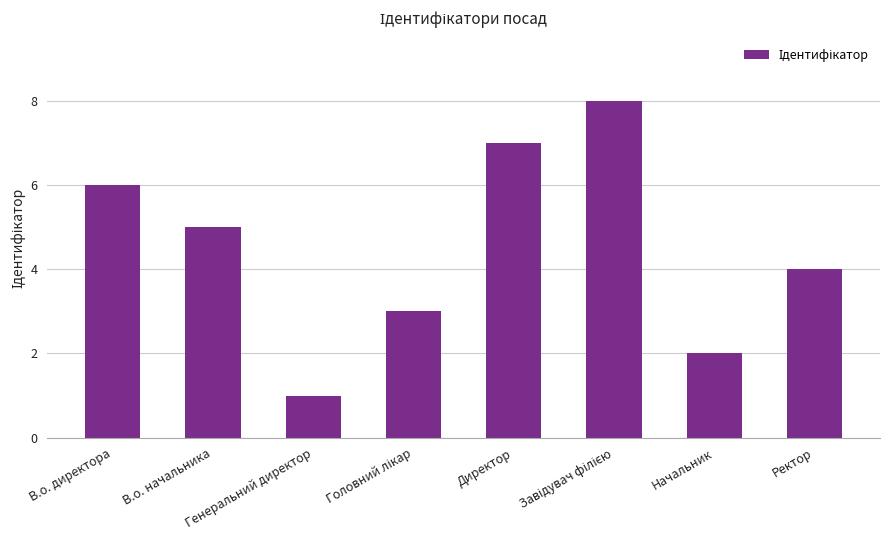

The value at Директор is 3. True or false?

False